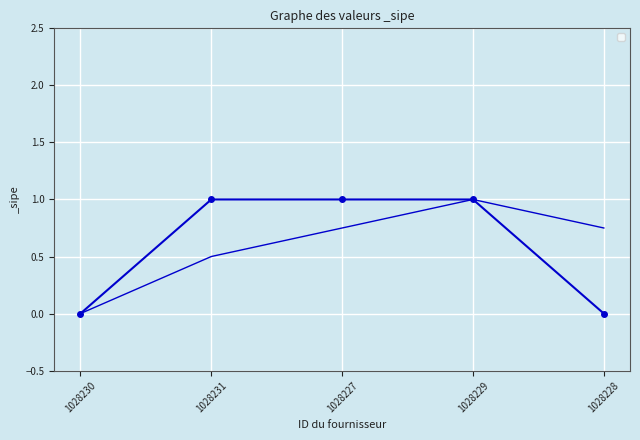

Reading left to right, extract all data points from this chart.

1028230=0	1028231=1	1028227=1	1028229=1	1028228=0